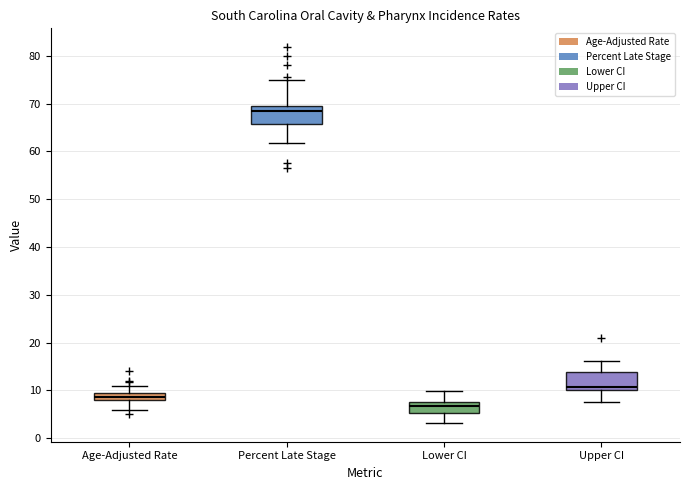

Which box's median line is the highest?

Percent Late Stage